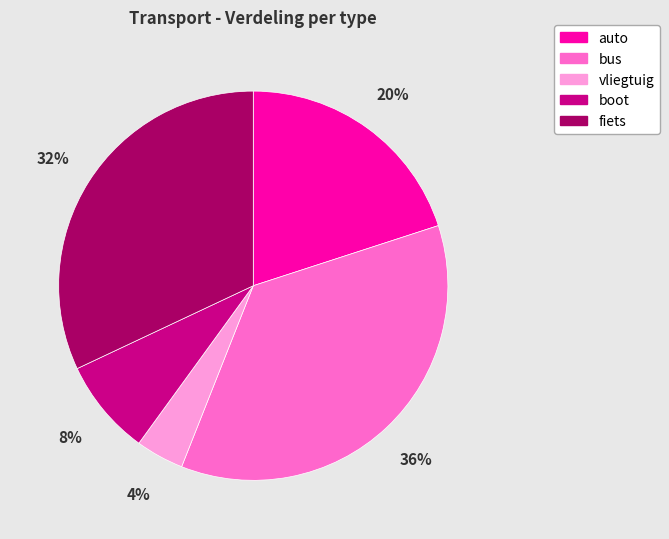

True or false: auto accounts for 20% of the total.

True